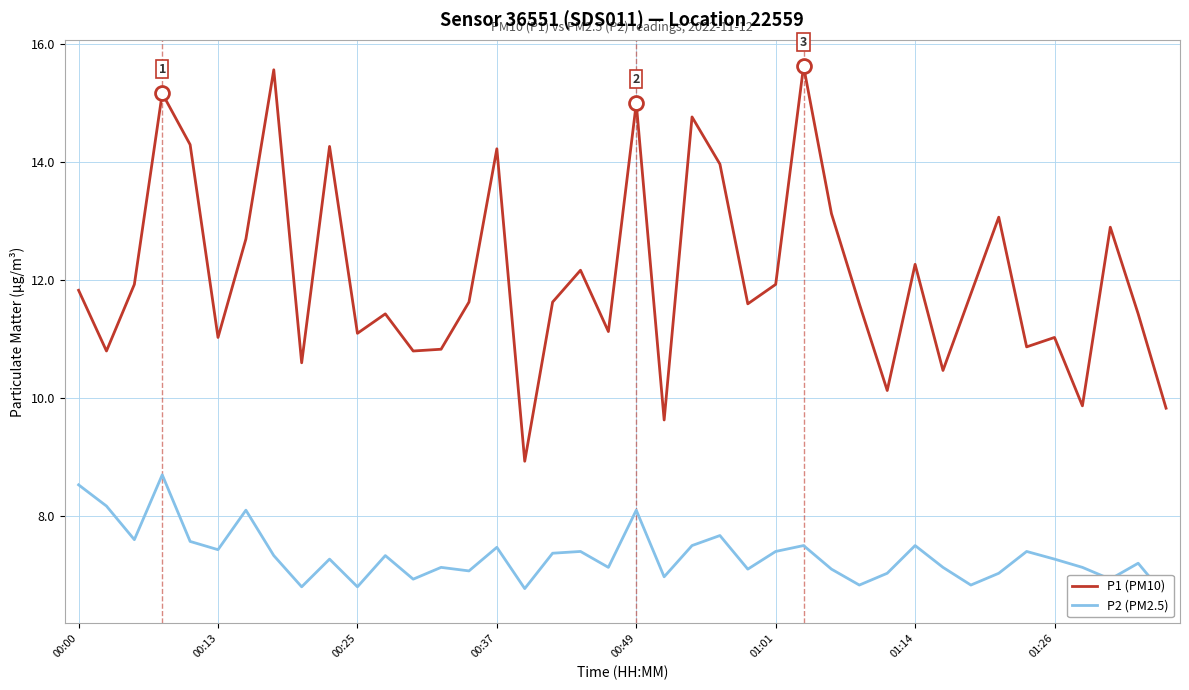

What is the value of the P2 (PM2.5) point at the 19th from the left?

7.4